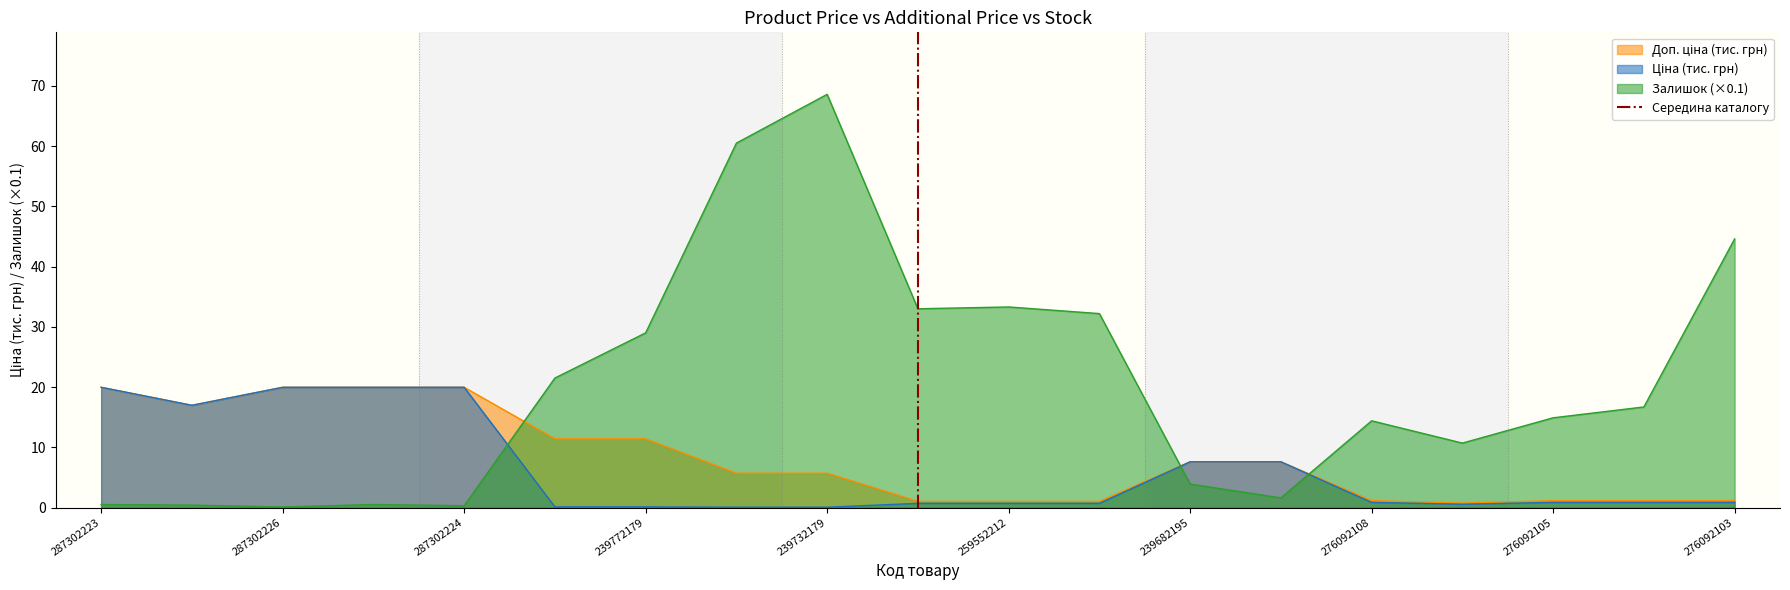

Which category has the lowest value across all series?

287302223